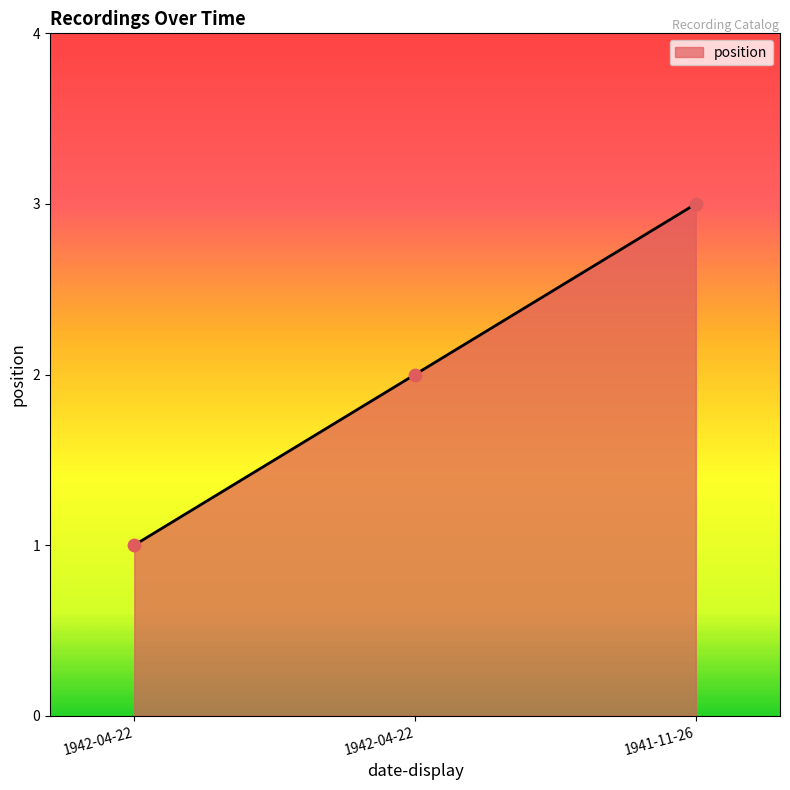

What is the change in value from 1942-04-22 to 1942-04-22?

+1